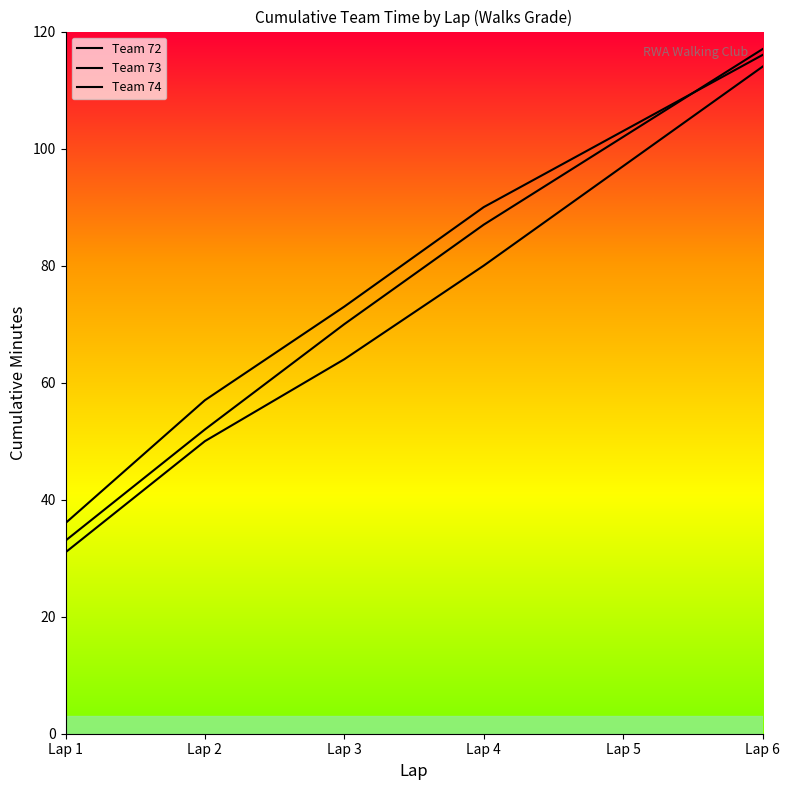

How many series are shown in this chart?

3